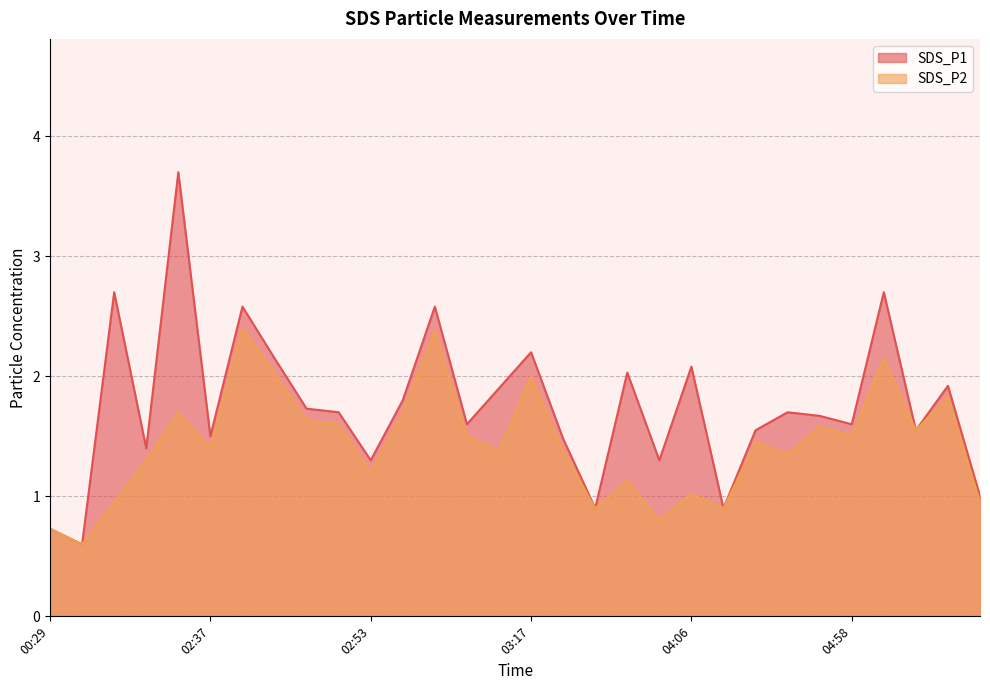

Where does the SDS_P1 series first go above 1?

01:30